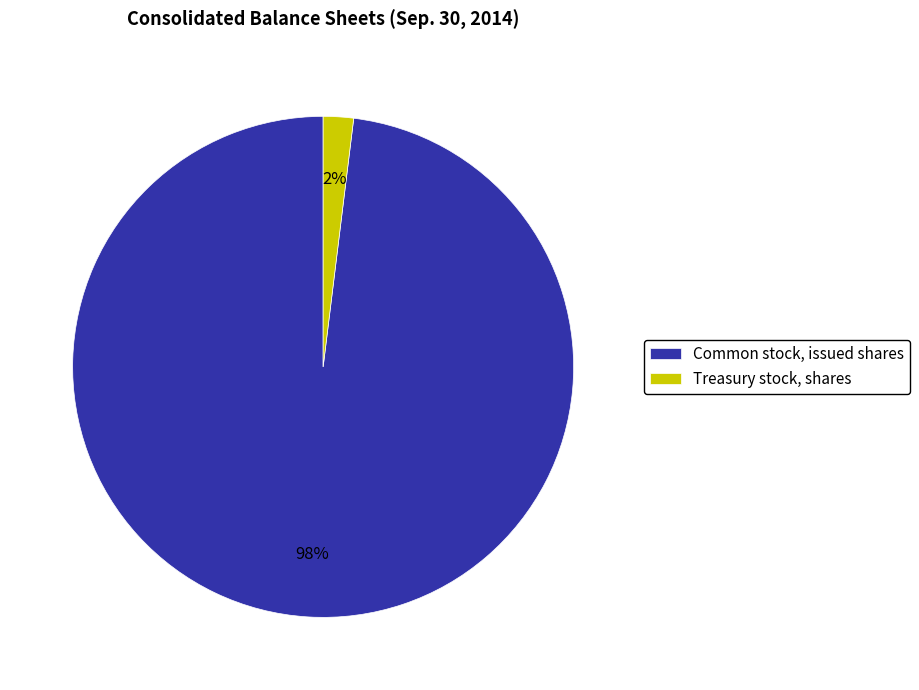

Is there any slice that represents more than half of the pie?

Yes